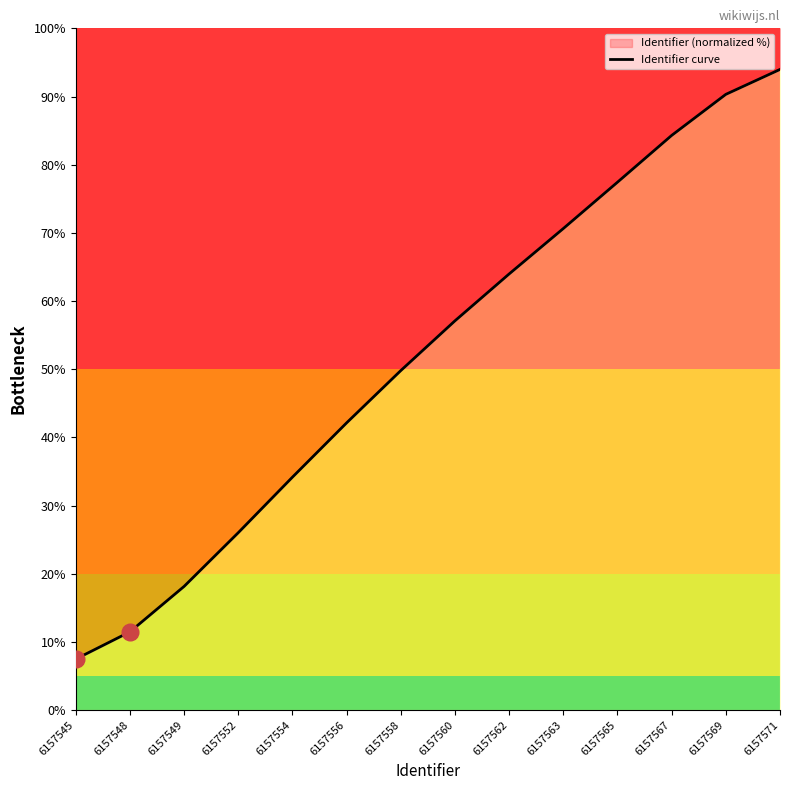

The chart shows a value of 34.2 at 6157554. True or false?

True